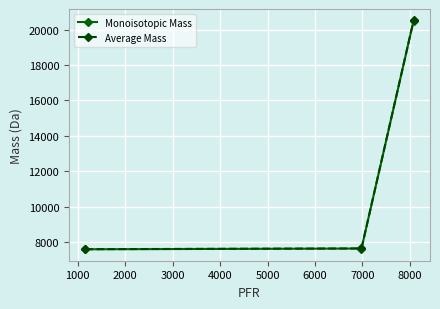

What is the lowest value of the Average Mass series?

7608.0